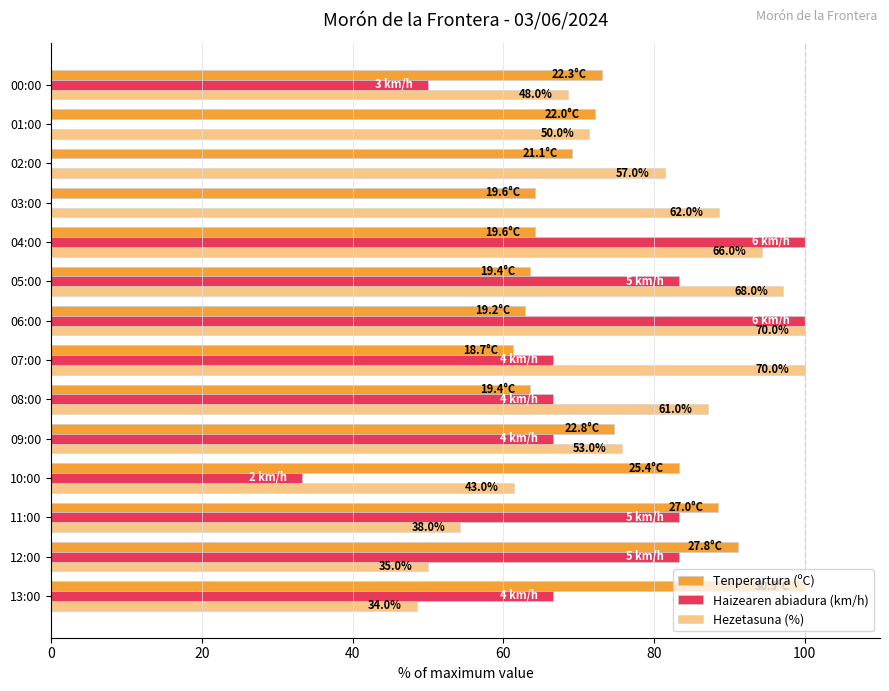

How many data points in Hezetasuna (%) are above 81?

7